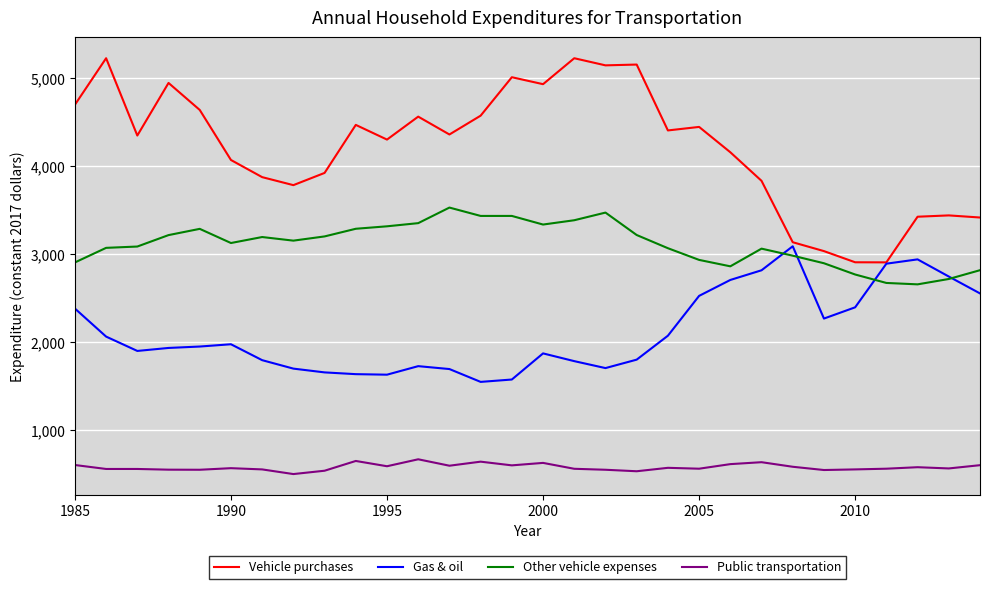

What is the minimum value shown in the chart?

501